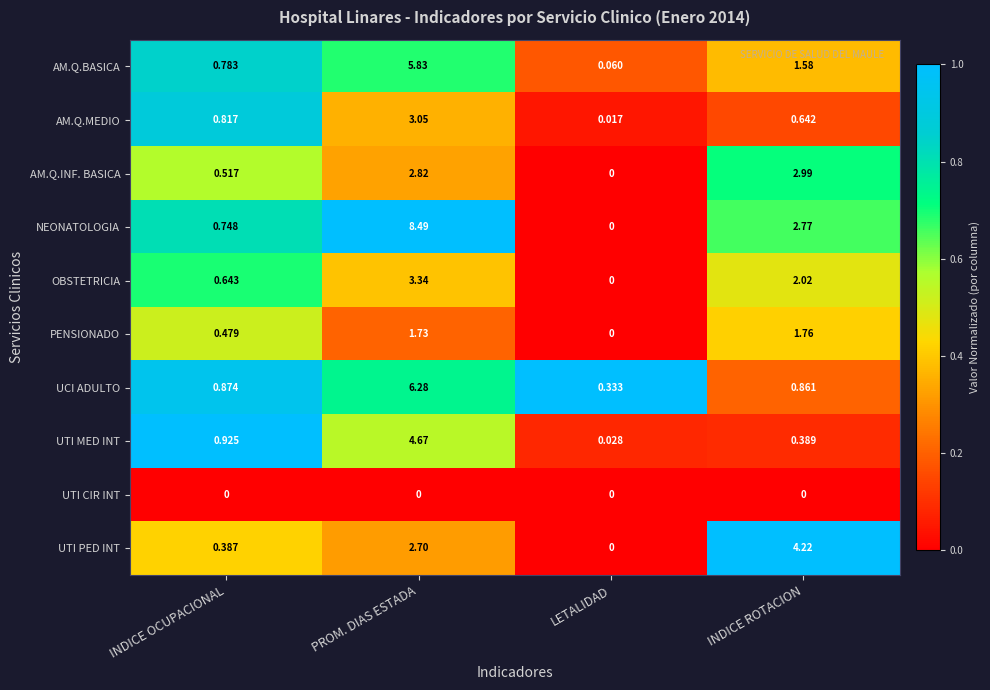

At which label does PENSIONADO first exceed 1?

PROM. DIAS ESTADA